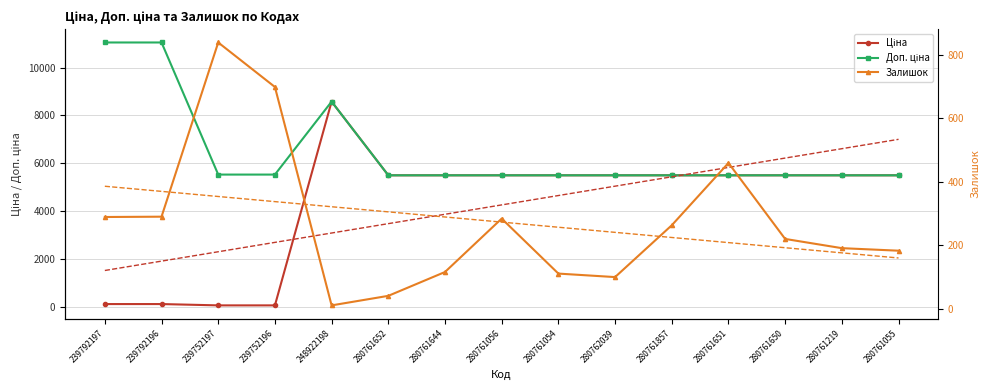

True or false: Ціна has more than 1 points higher than both neighbors.

False